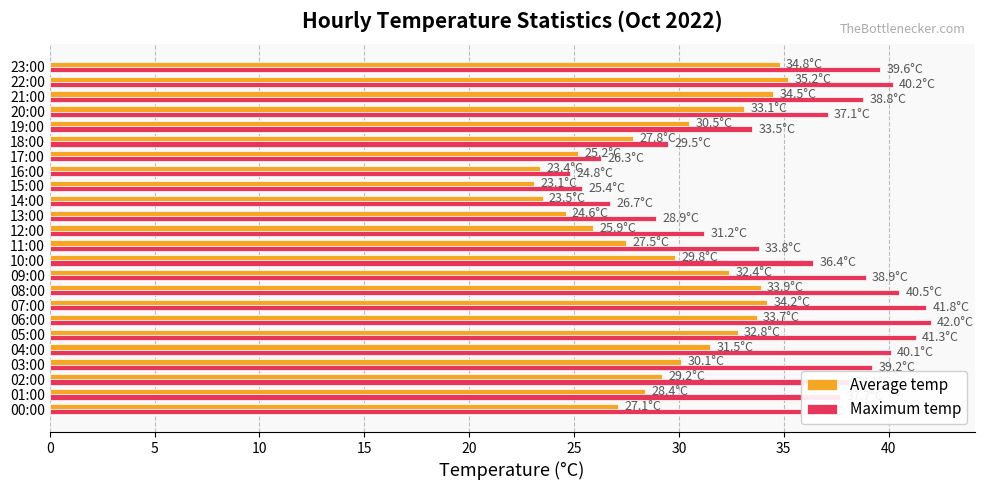

How many series are shown in this chart?

2